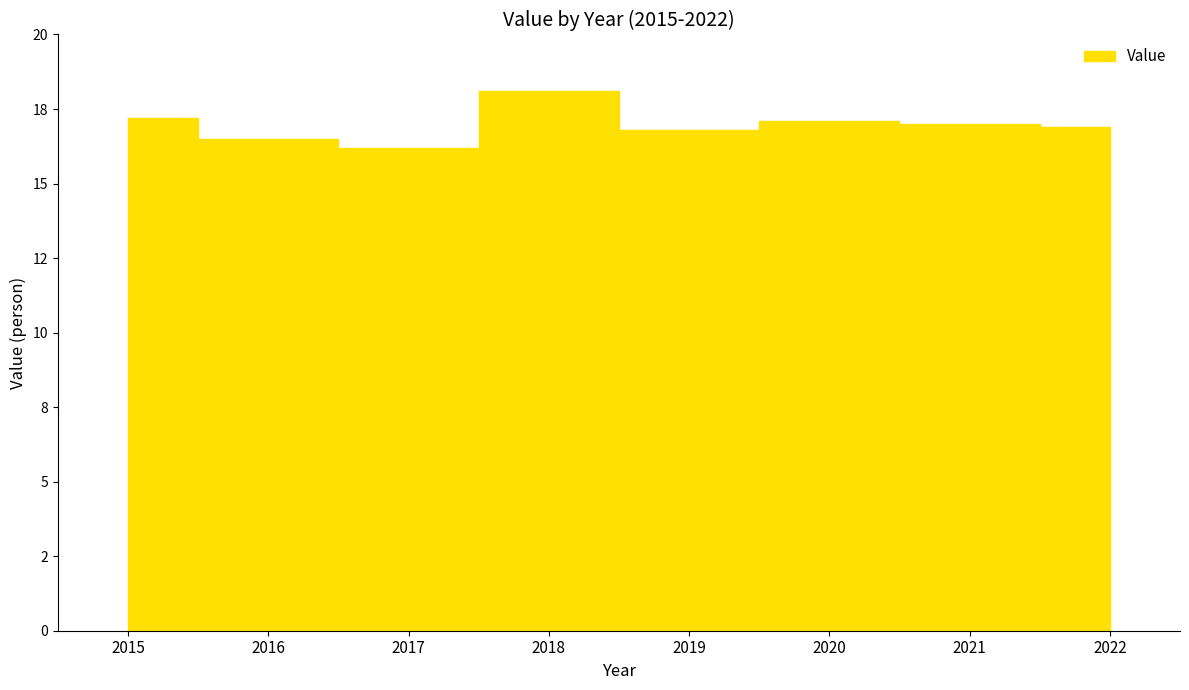

Is it true that the value at 2019 is 10.7?

False